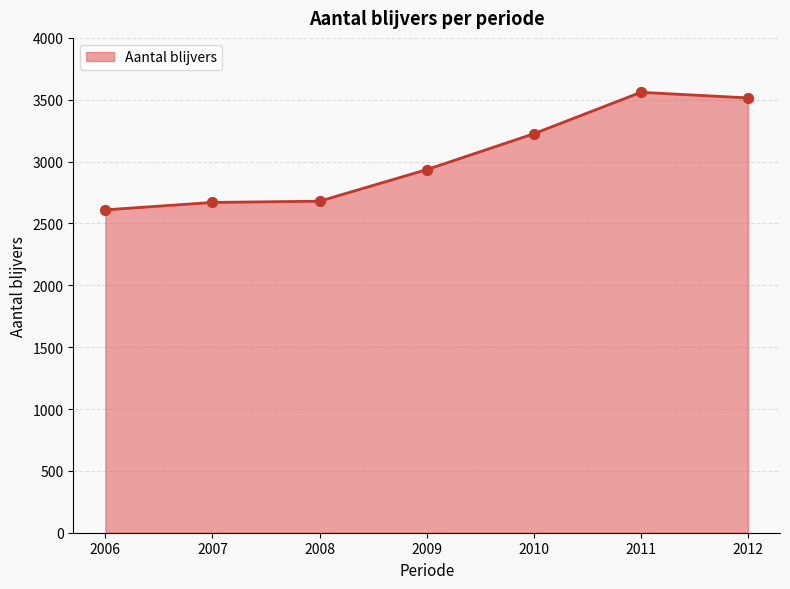

What is the ratio of the value at 2007 to the value at 2006?

1.0